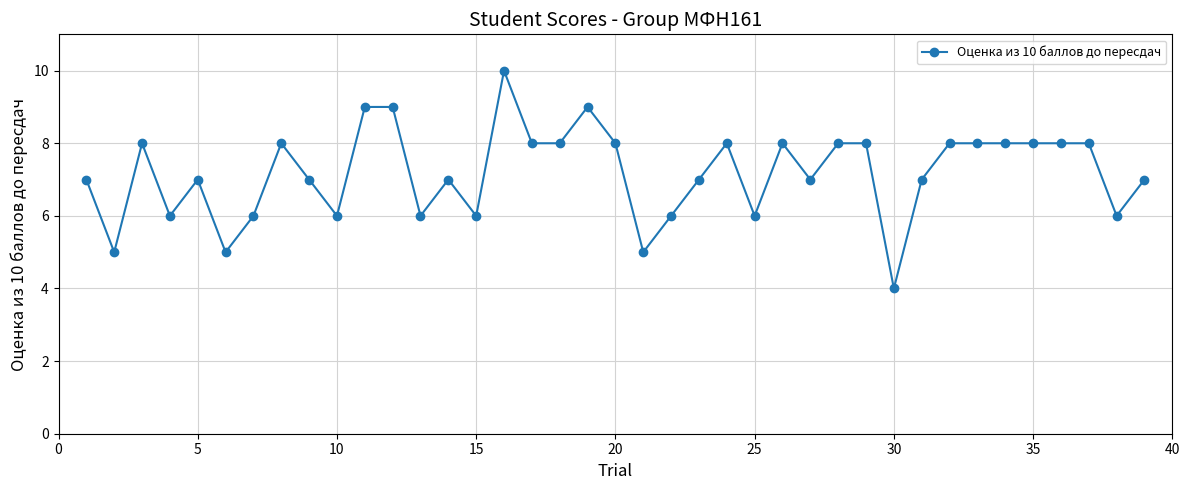

What is the average value?

7